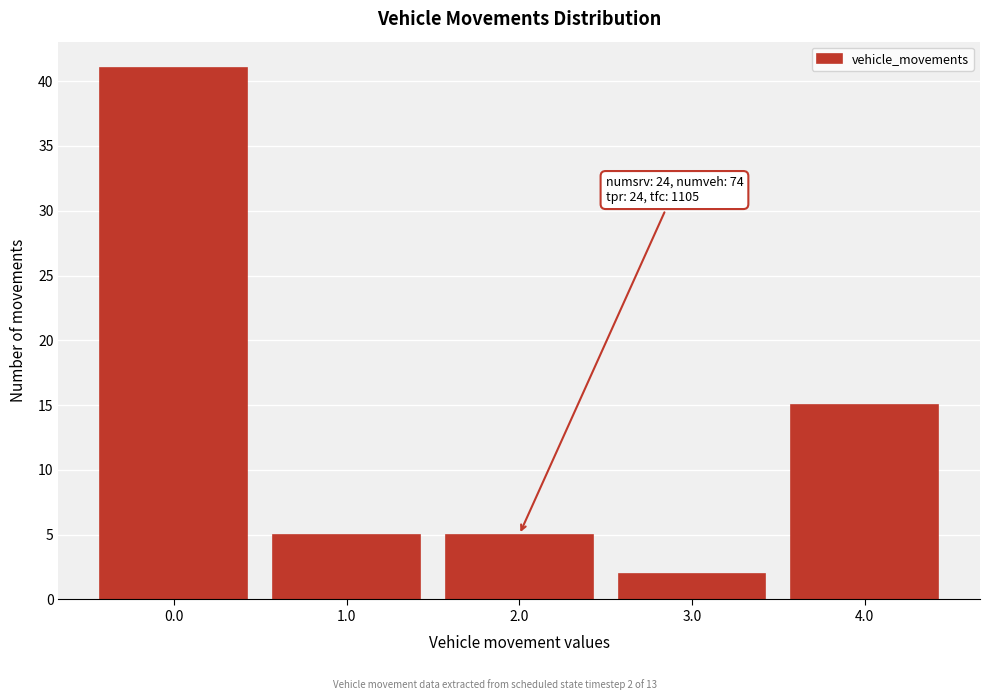

Over which range of the x-axis is the bar tallest?

-0.5 to 0.5